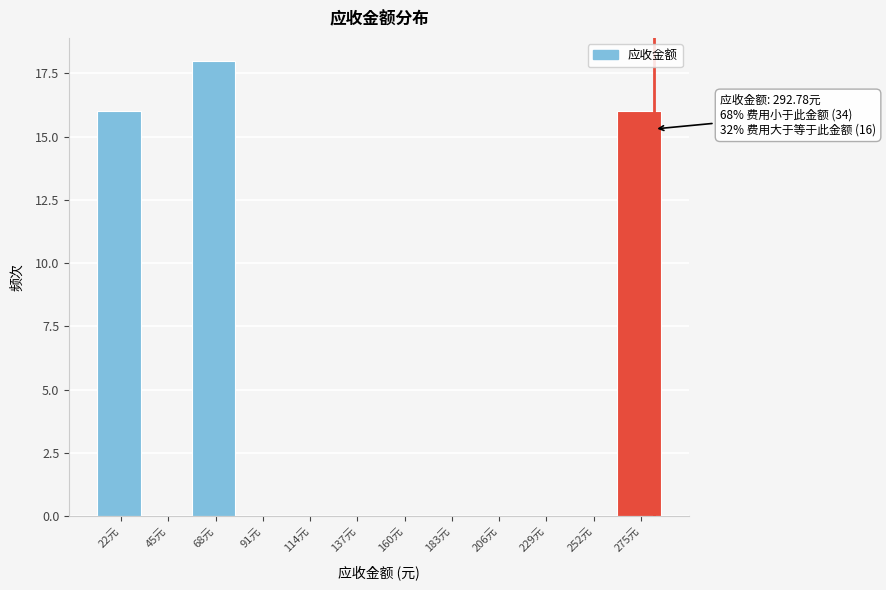

Reading left to right, list all the values displayed in this chart.

22元=16	45元=0	68元=18	91元=0	114元=0	137元=0	160元=0	183元=0	206元=0	229元=0	252元=0	275元=16